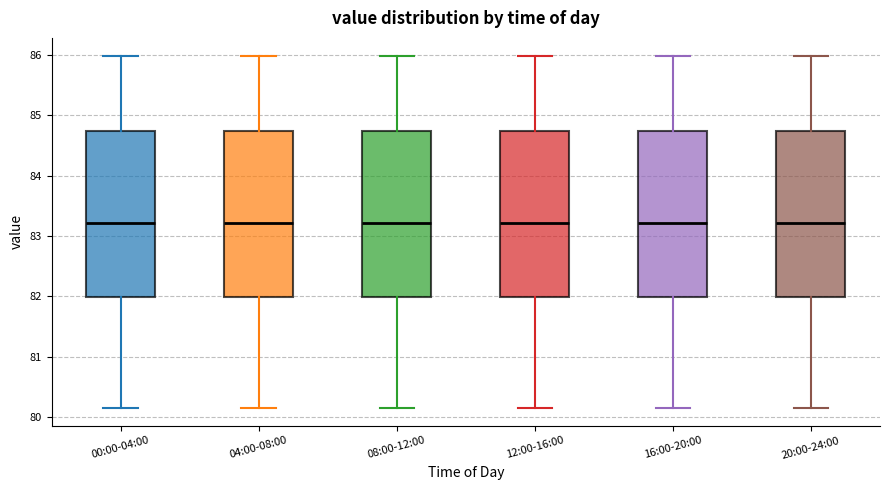

Reading left to right, transcribe this box plot: for each box, give where its median line is, the range the box spans, and where its two whiskers end, as read against the y-axis. The values are not printed on the chart, so give them approximately, as read against the axis.

00:00-04:00: median 83.2, box 82.0 to 84.7, whiskers 80.2 to 86.0
04:00-08:00: median 83.2, box 82.0 to 84.7, whiskers 80.2 to 86.0
08:00-12:00: median 83.2, box 82.0 to 84.7, whiskers 80.2 to 86.0
12:00-16:00: median 83.2, box 82.0 to 84.7, whiskers 80.2 to 86.0
16:00-20:00: median 83.2, box 82.0 to 84.7, whiskers 80.2 to 86.0
20:00-24:00: median 83.2, box 82.0 to 84.7, whiskers 80.2 to 86.0